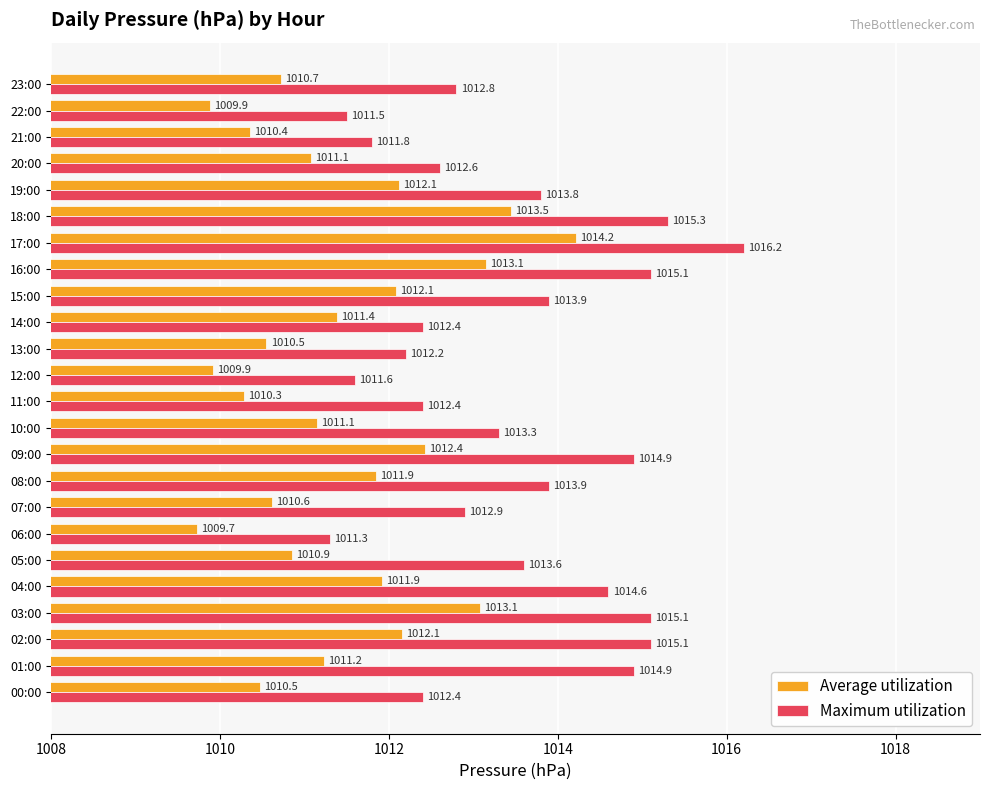

True or false: Average utilization has a value of 1010.9 at 05:00.

True